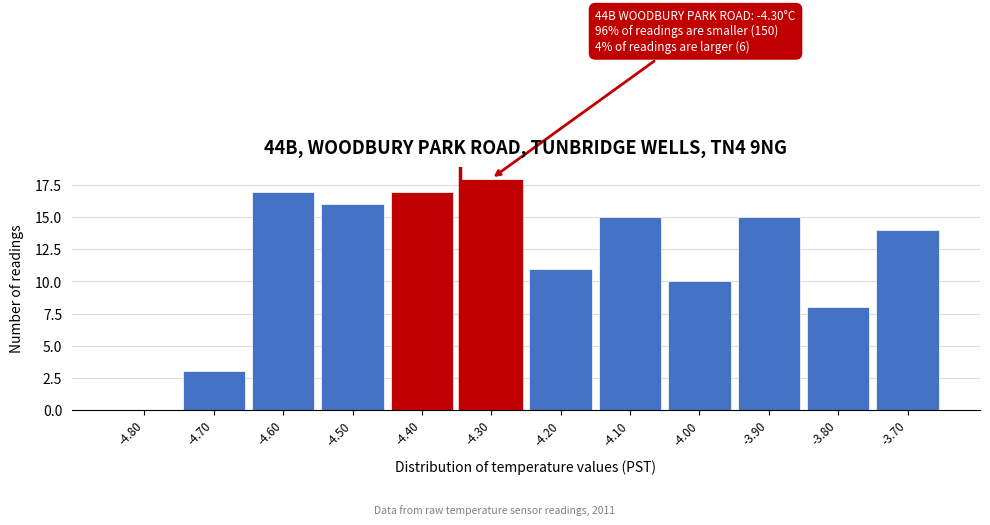

Reading left to right, transcribe all the data shown in this chart.

-4.80=0	-4.70=3	-4.60=17	-4.50=16	-4.40=17	-4.30=18	-4.20=11	-4.10=15	-4.00=10	-3.90=15	-3.80=8	-3.70=14